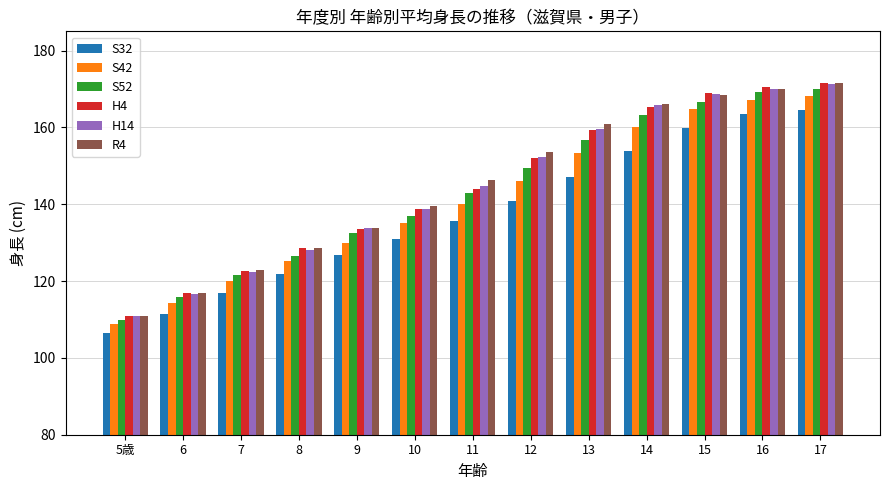

Reading left to right, list all the values displayed in this chart.

S32: 106.4	111.3	116.8	121.8	126.7	131.0	135.7	140.9	147.2	153.8	159.9	163.4	164.6
S42: 108.9	114.2	120.0	125.2	129.9	135.1	140.1	146.0	153.4	160.1	164.9	167.1	168.2
S52: 109.9	115.8	121.5	126.5	132.4	136.9	142.8	149.5	156.7	163.1	166.6	169.1	169.9
H4: 110.9	116.8	122.6	128.5	133.6	138.7	143.9	152.0	159.2	165.4	168.9	170.4	171.6
H14: 110.8	116.6	122.4	128.1	133.7	138.7	144.8	152.4	159.7	165.7	168.6	170.1	171.3
R4: 111.0	116.8	123.0	128.5	133.8	139.5	146.3	153.6	160.8	166.1	168.4	170.0	171.6